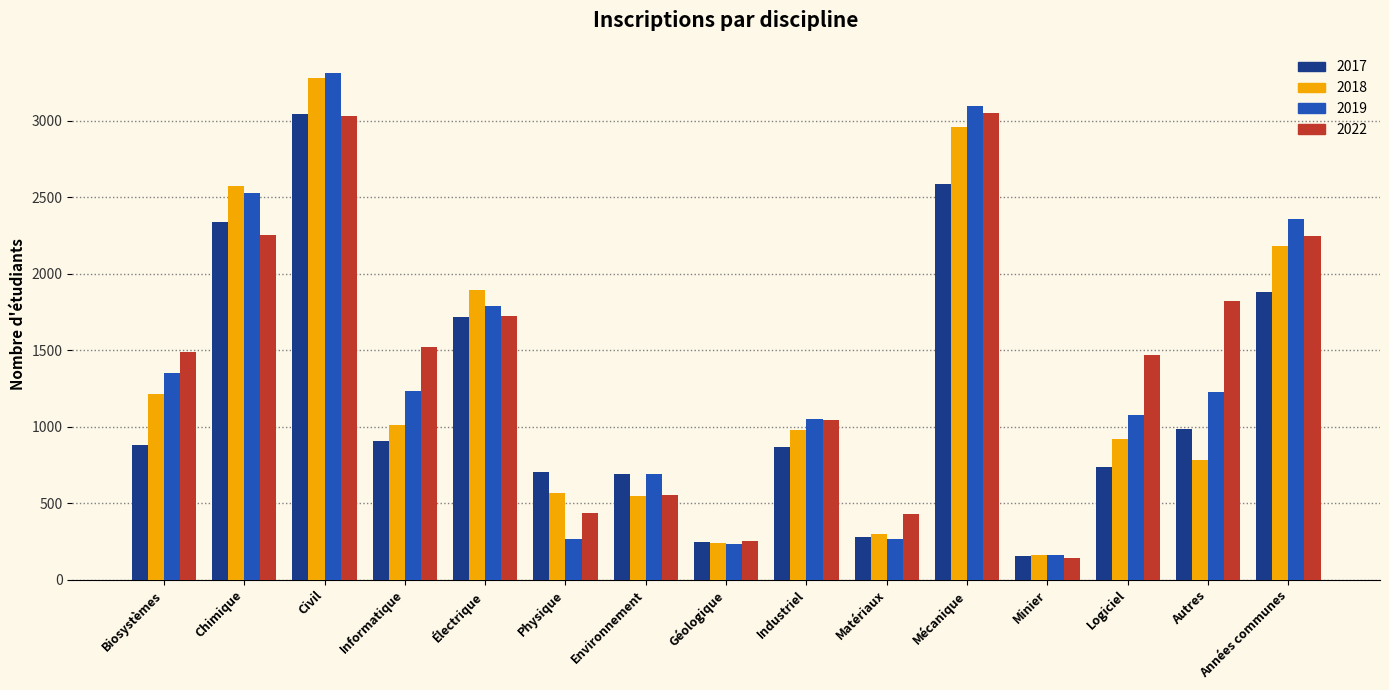

How many bars are there in total?

60